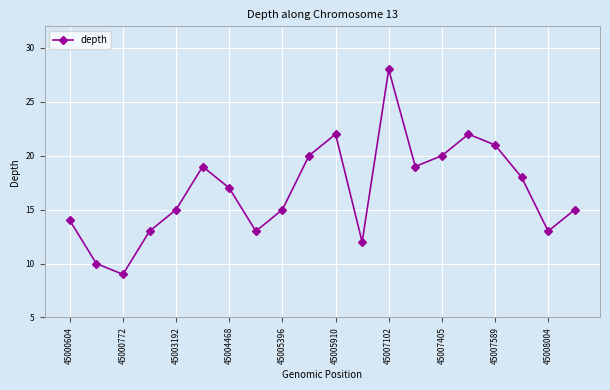

Reading left to right, extract all data points from this chart.

14	10	9	13	15	19	17	13	15	20	22	12	28	19	20	22	21	18	13	15